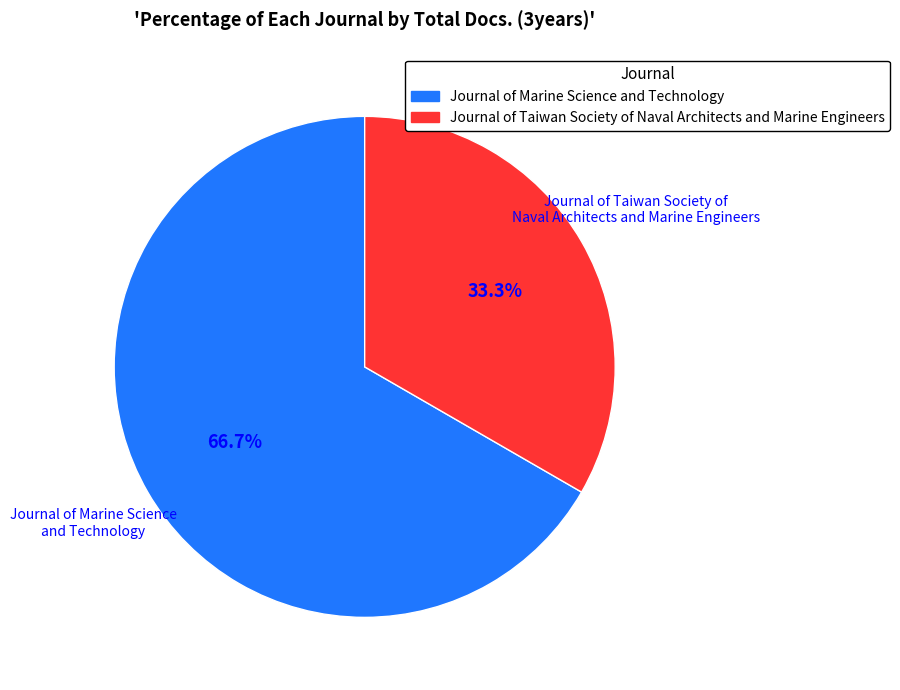

What is the majority slice?

Journal of Marine Science and Technology